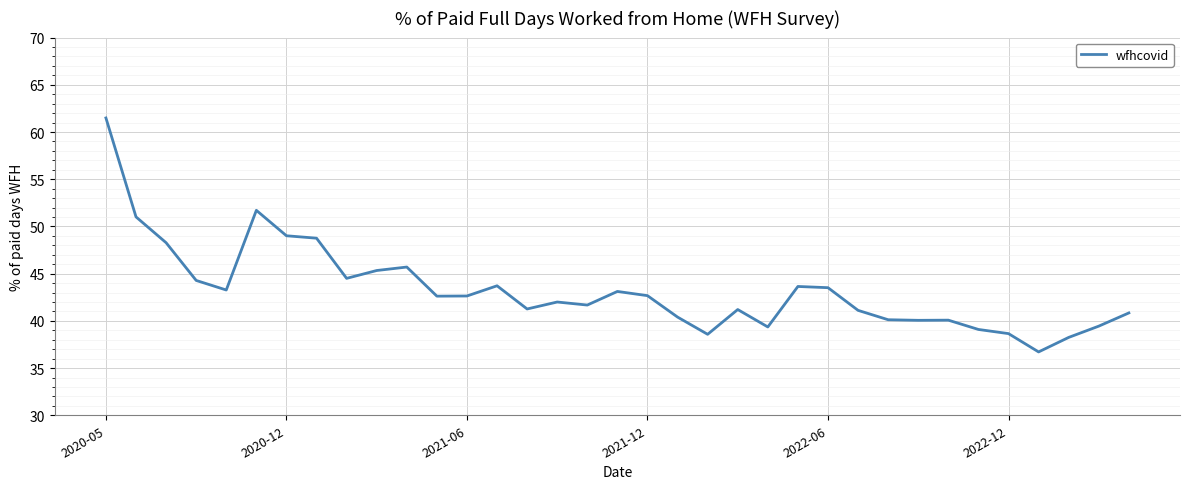

What is the smallest value displayed?

36.7